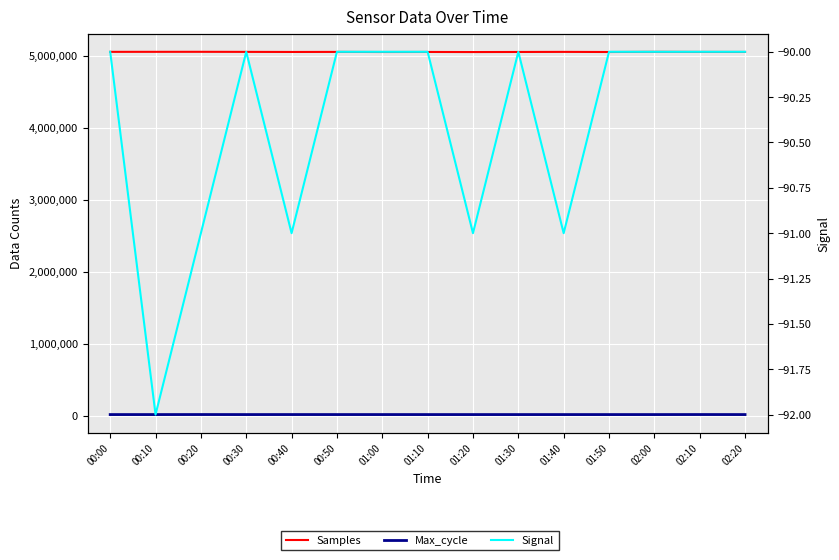

How many categories are shown in the chart?

15